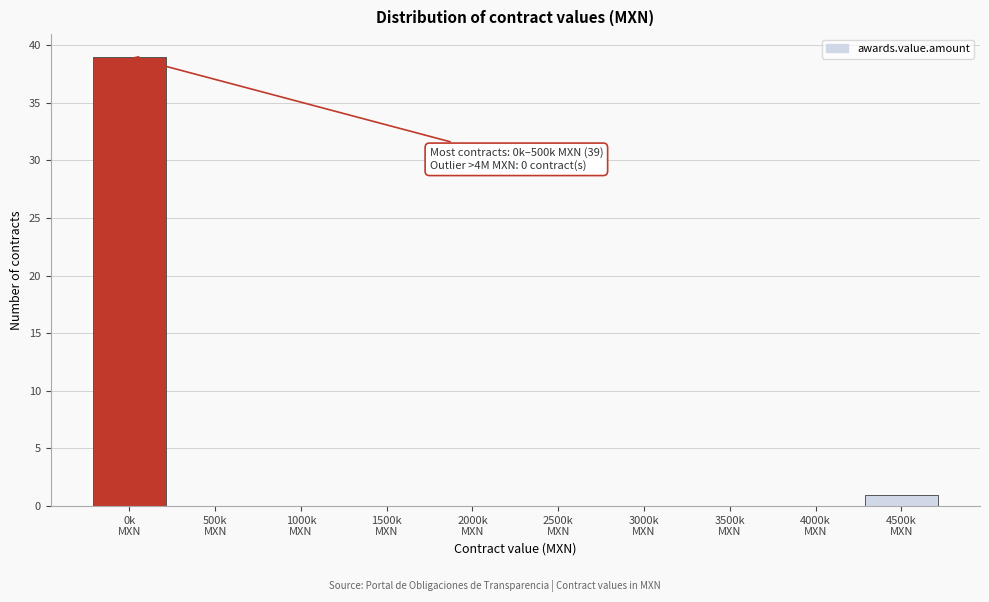

What is the maximum value shown in the chart?

39